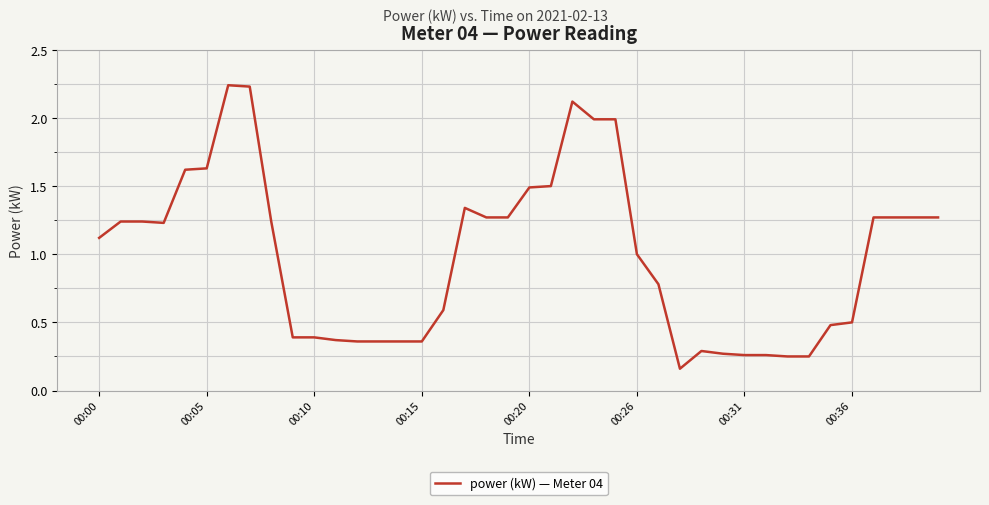

What is the difference between the maximum and minimum values?

2.1